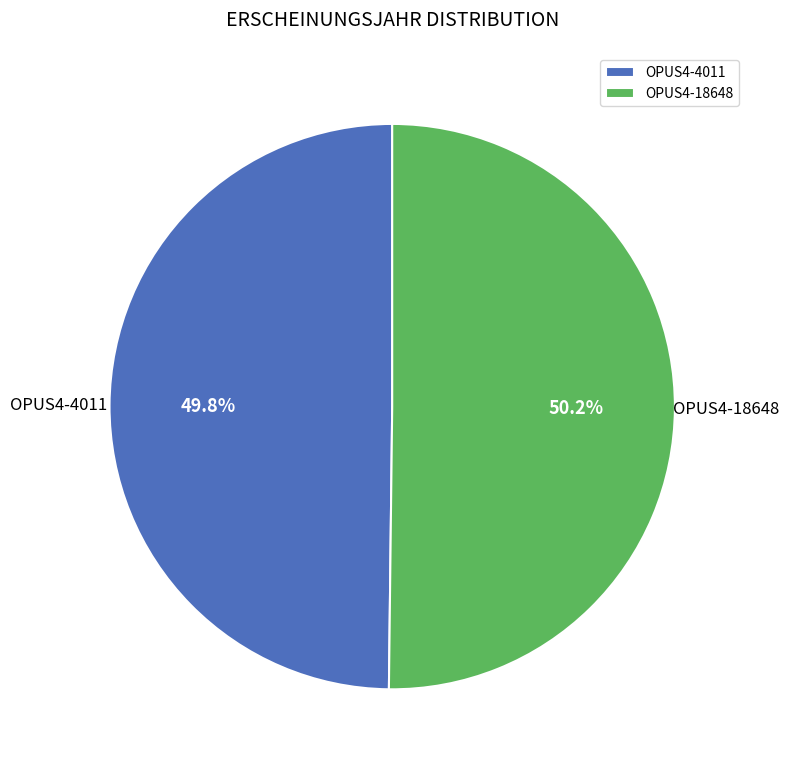

Approximately how many times larger is the value at OPUS4-4011 compared to OPUS4-18648?

1.0